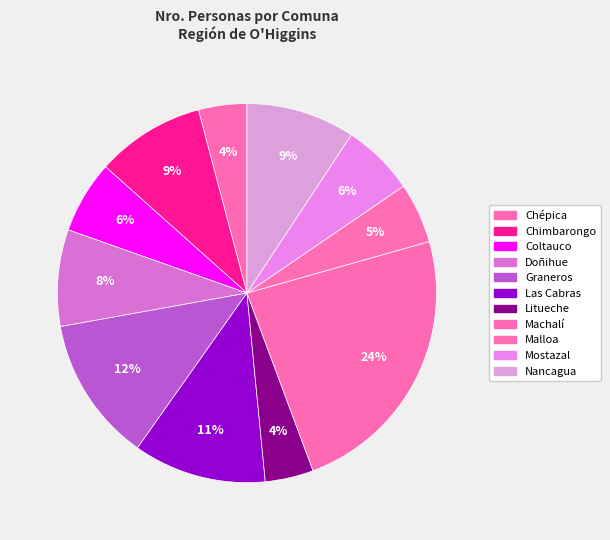

Does Malloa represent more than half of the total?

No